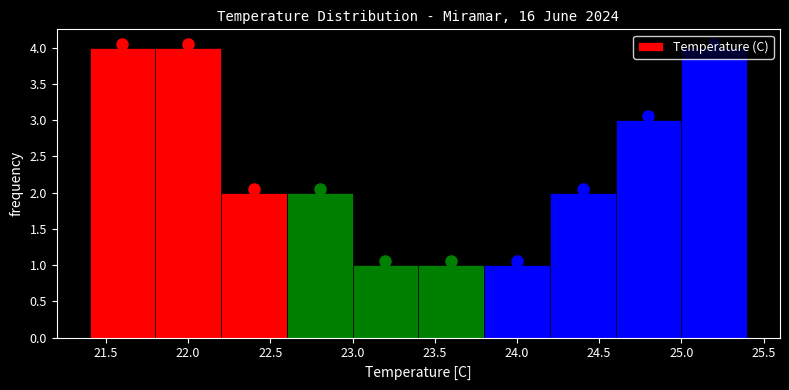

Reading left to right, transcribe this chart: for each bar, give the range it covers on the x-axis and its height. The values are not printed on the chart, so give them approximately, as read against the axis.

21.4 to 21.8: 4
21.8 to 22.2: 4
22.2 to 22.6: 2
22.6 to 23.0: 2
23.0 to 23.4: 1
23.4 to 23.8: 1
23.8 to 24.2: 1
24.2 to 24.6: 2
24.6 to 25.0: 3
25.0 to 25.4: 4